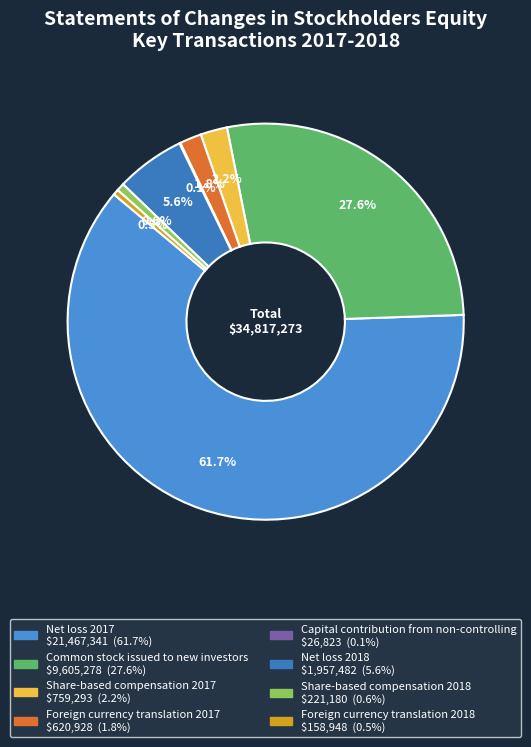

Which slice is the largest?

Net loss 2017